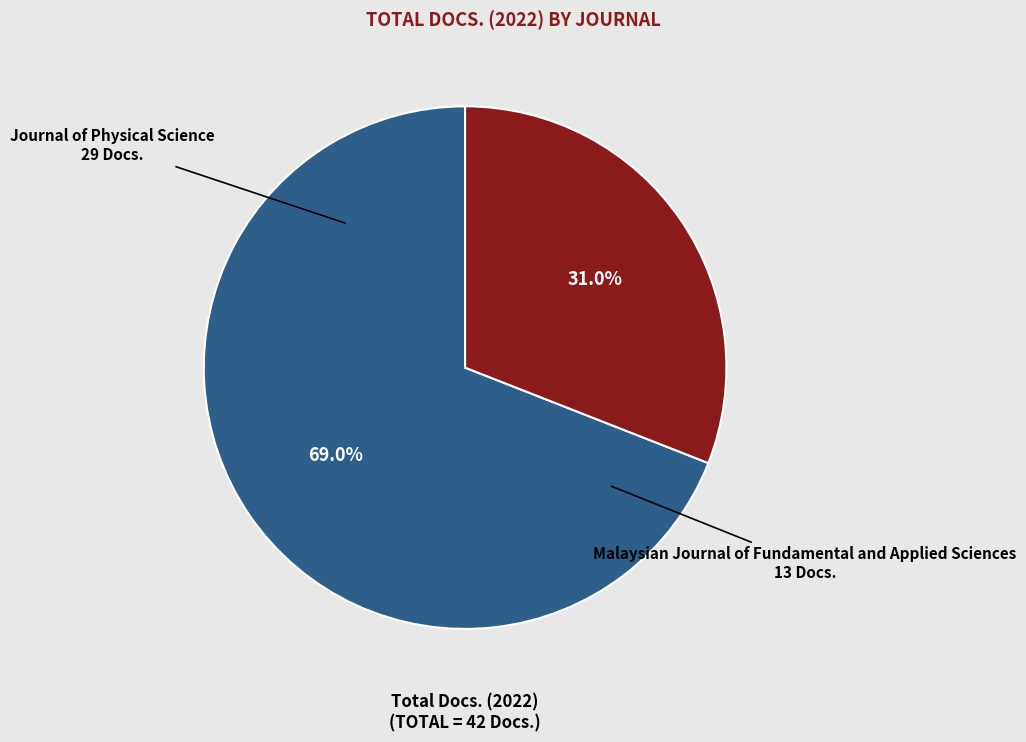

Count the number of slices in the pie.

2